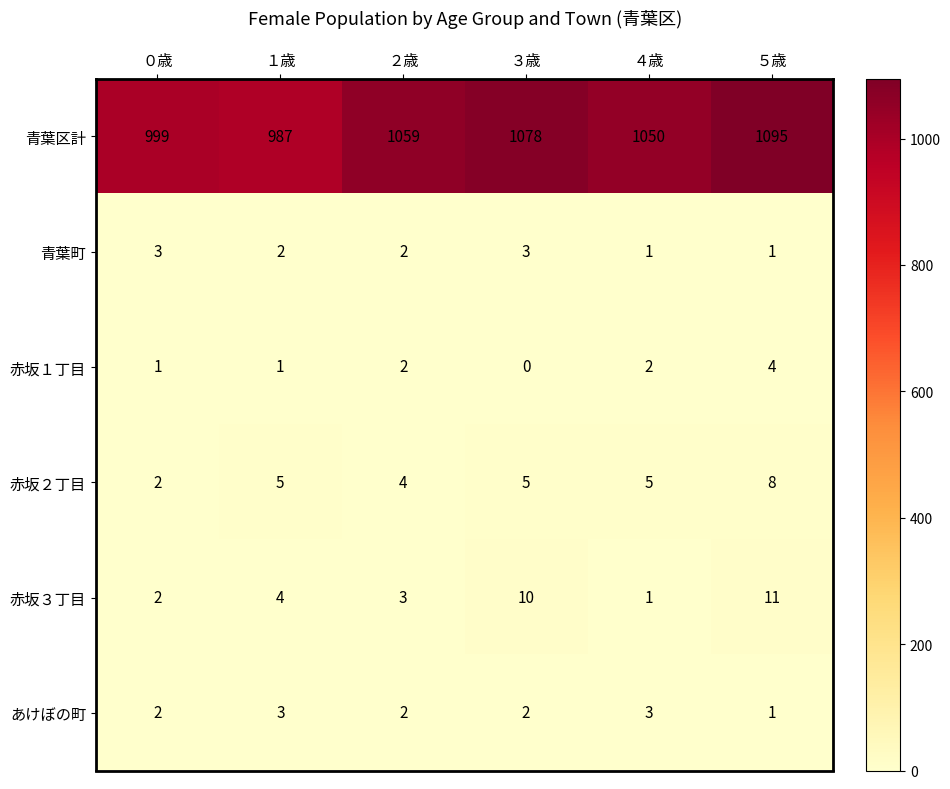

At ３歳, list the series in order from largest to smallest.

青葉区計, 赤坂３丁目, 赤坂２丁目, 青葉町, あけぼの町, 赤坂１丁目